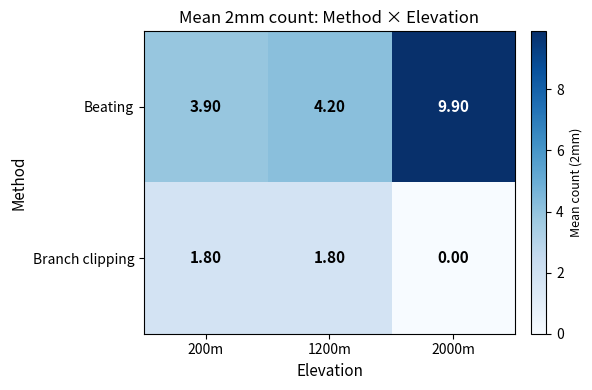

How many data points in Branch clipping are less than 1?

1